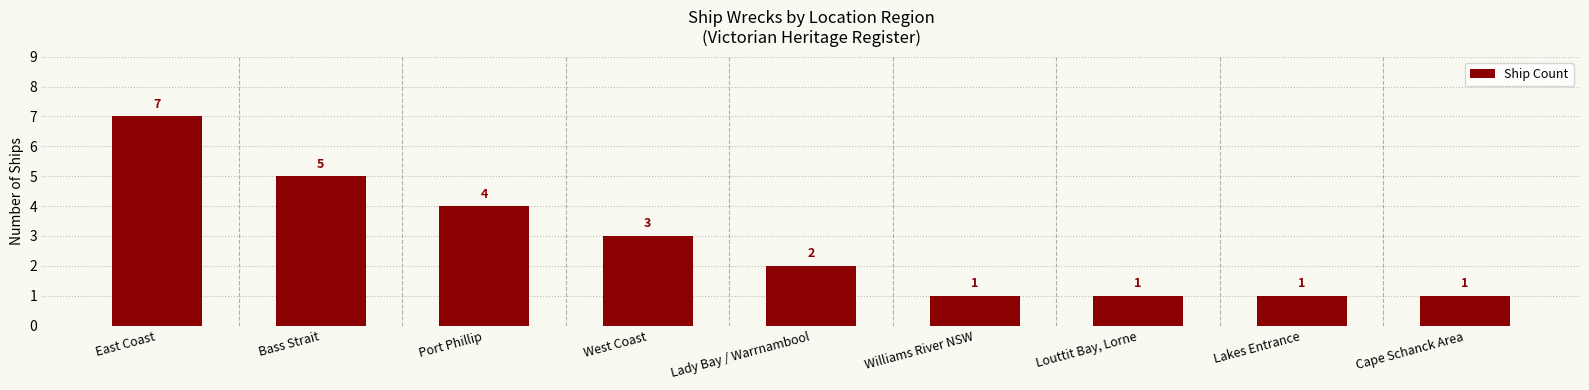

Read the value at Lady Bay / Warrnambool.

2